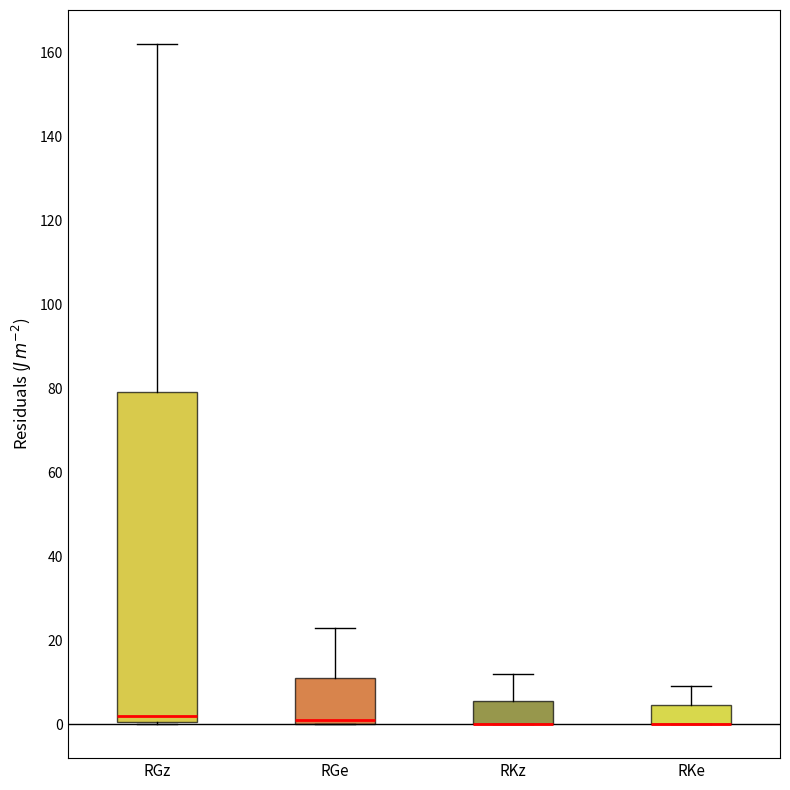

Reading left to right, transcribe this box plot: for each box, give where its median line is, the range the box spans, and where its two whiskers end, as read against the y-axis. The values are not printed on the chart, so give them approximately, as read against the axis.

RGz: median 2, box 0 to 80, whiskers 0 to 162
RGe: median 2, box 0 to 12, whiskers 0 to 24
RKz: median 0 (drawn on the box's lower edge), box 0 to 6, whiskers 0 to 12
RKe: median 0 (drawn on the box's lower edge), box 0 to 4, whiskers 0 to 10